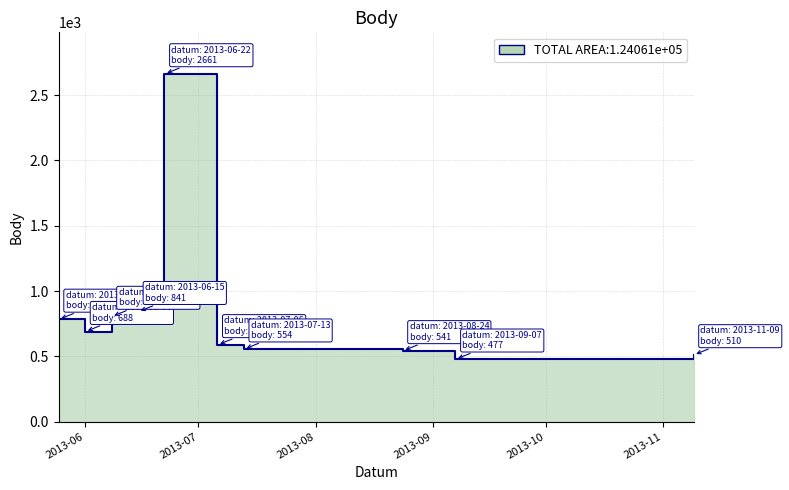

What is the label of the 10th point from the left?

2013-11-09